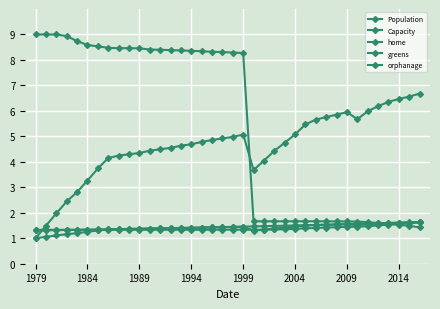

Is this an area chart (filled region under the line)?

No